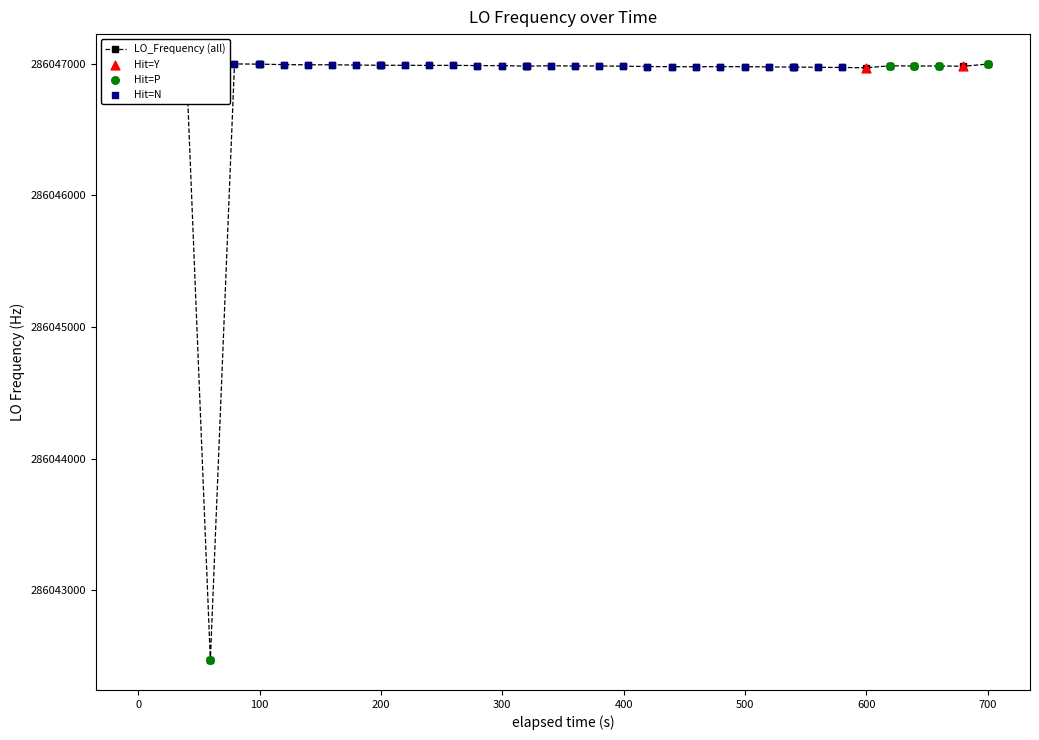

True or false: the data has more than 1 interior local peaks.

True